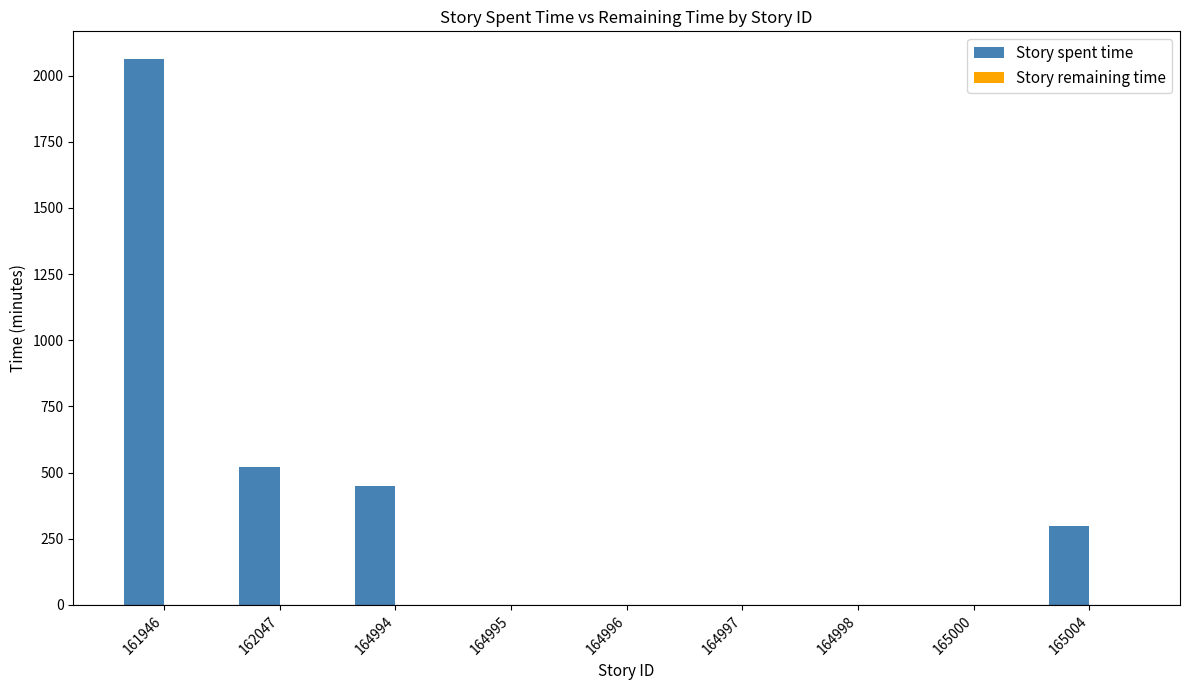

How many data points are above 0?

4